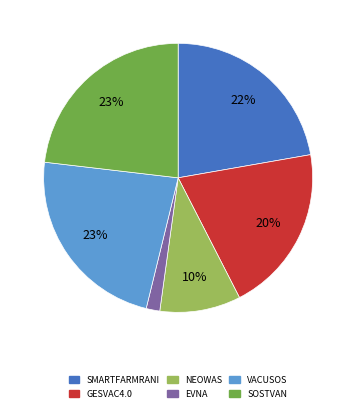

Which slice is the smallest?

EVNA